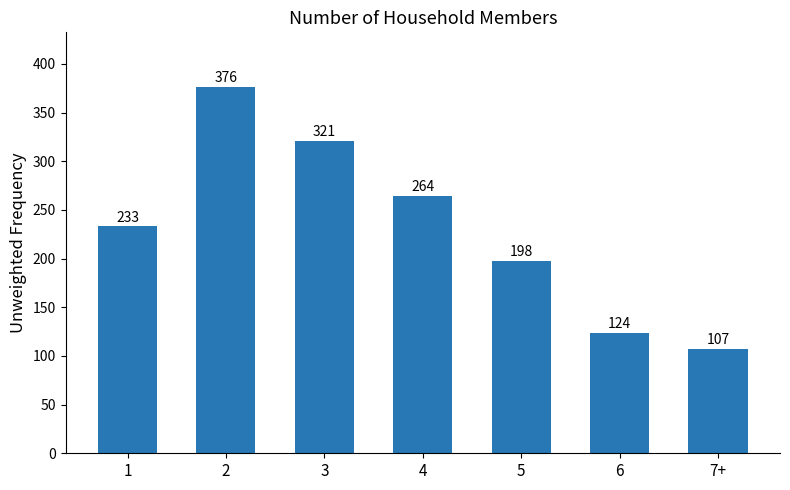

What is the greatest value displayed?

376